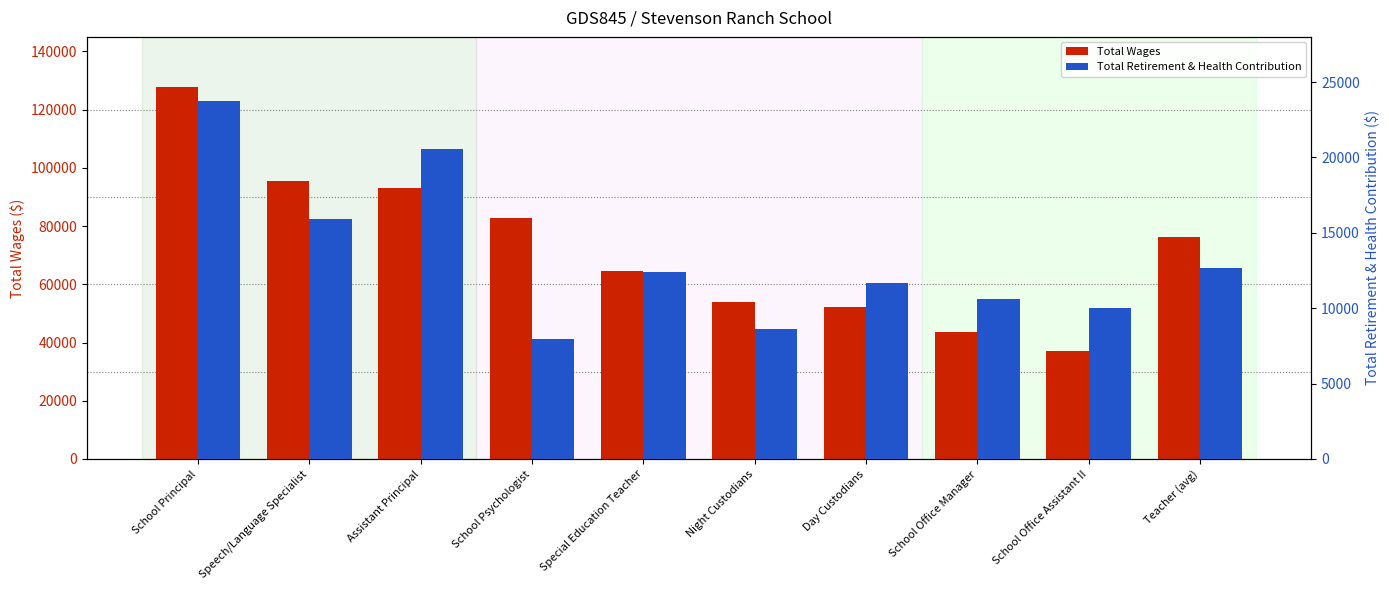

Is the value of Total Retirement & Health Contribution at Teacher (avg) greater than the value of Total Wages at Special Education Teacher?

No